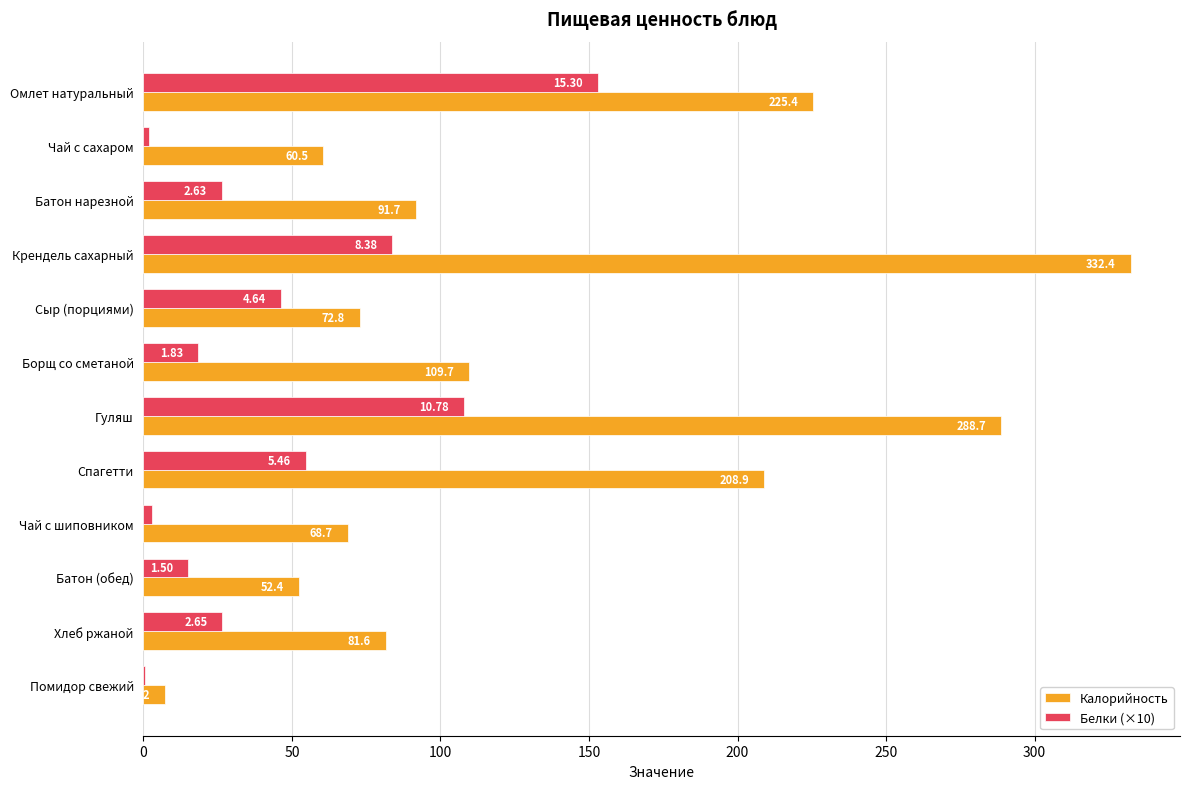

Where is Белки (×10) nearest to the value 76?

Крендель сахарный